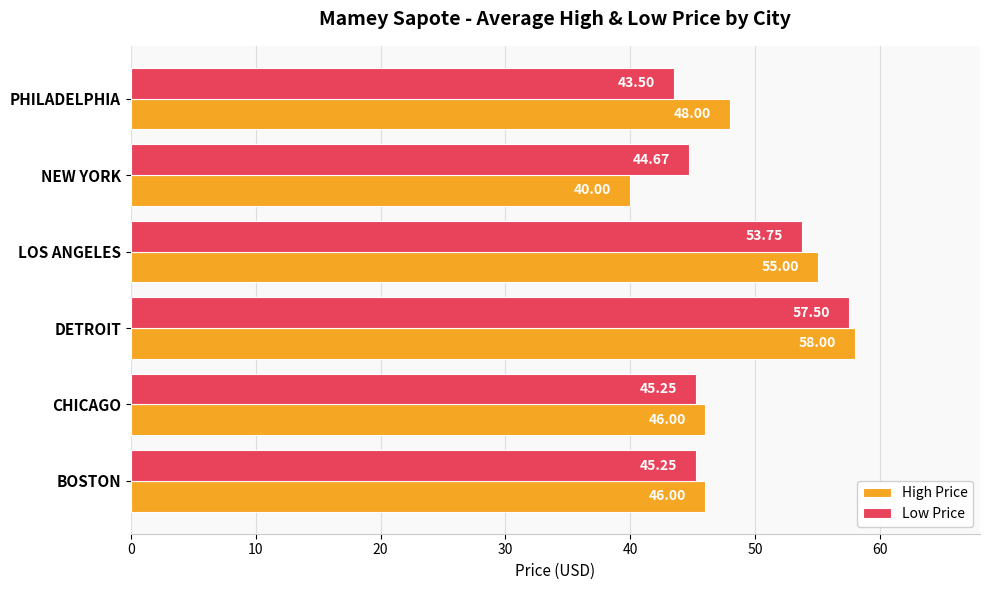

Which series has the largest range (max minus min)?

High Price